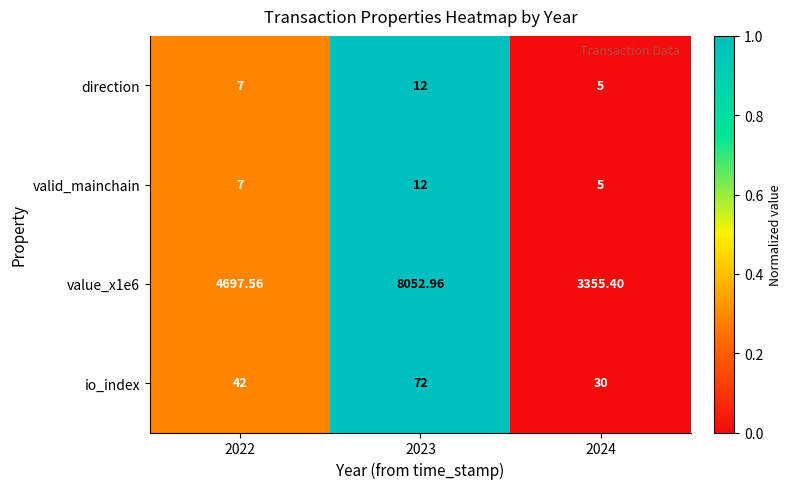

What is the greatest value displayed?

8053.0